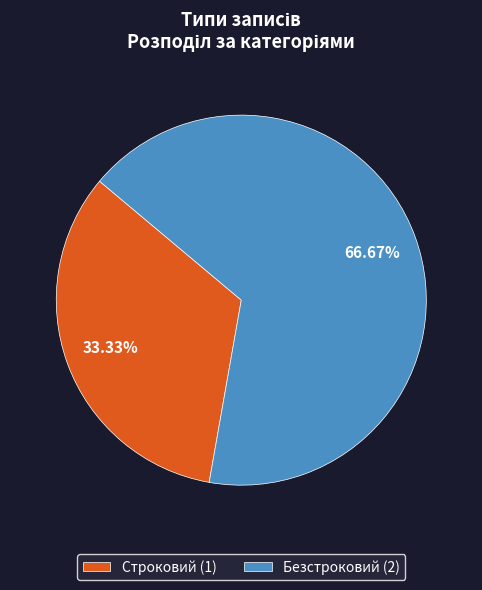

Count the number of slices in the pie.

2